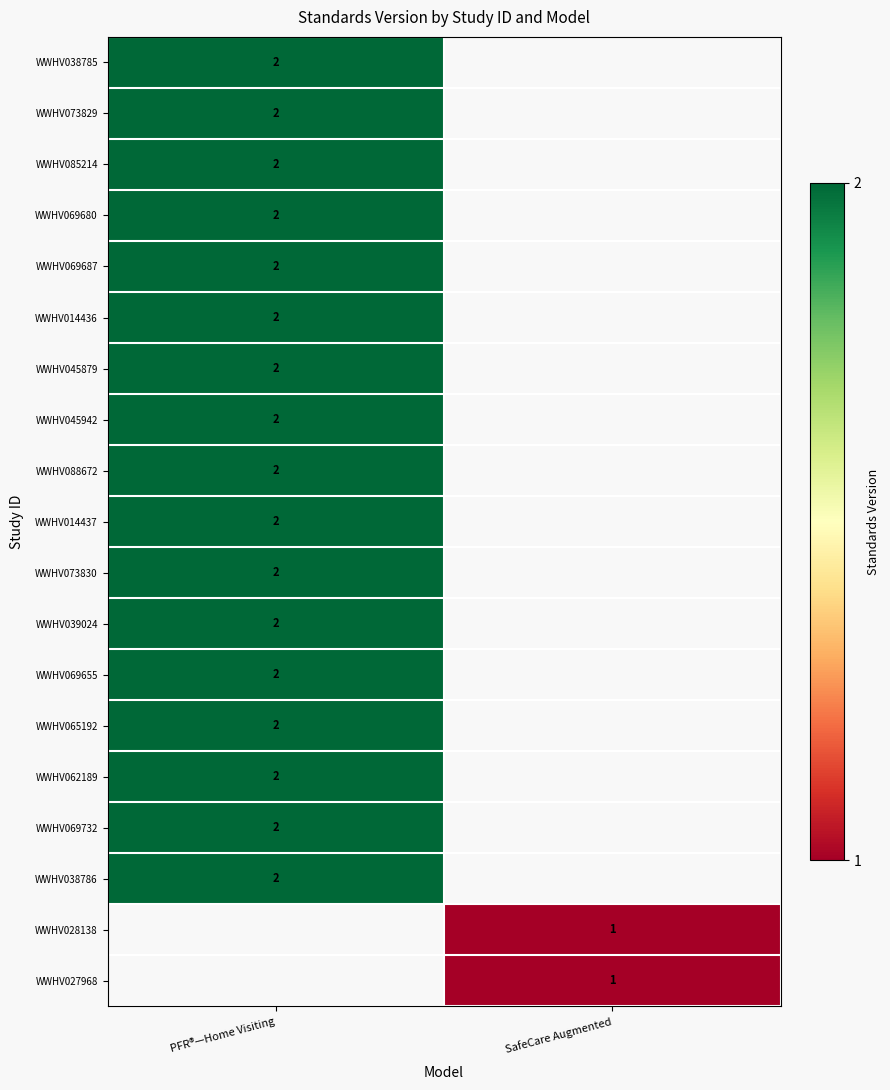

Is it true that WWHV014437 equals 2 at PFR®—Home Visiting?

True